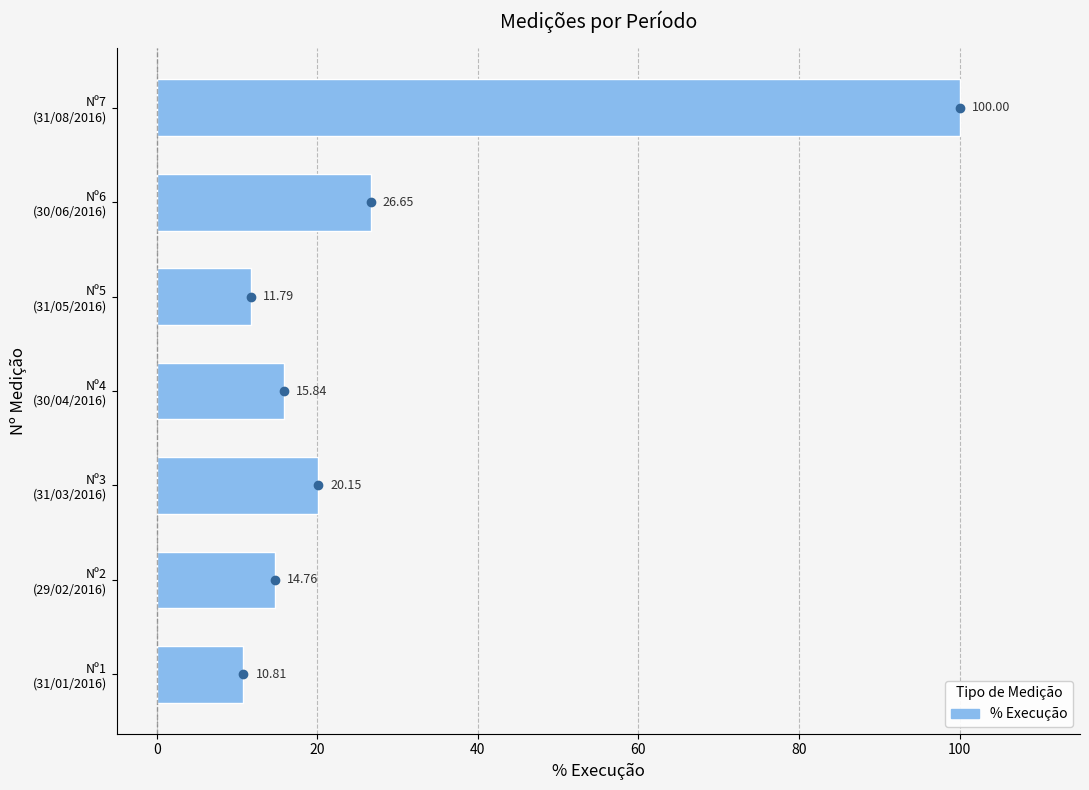

What is the difference between the maximum and minimum values?

89.2